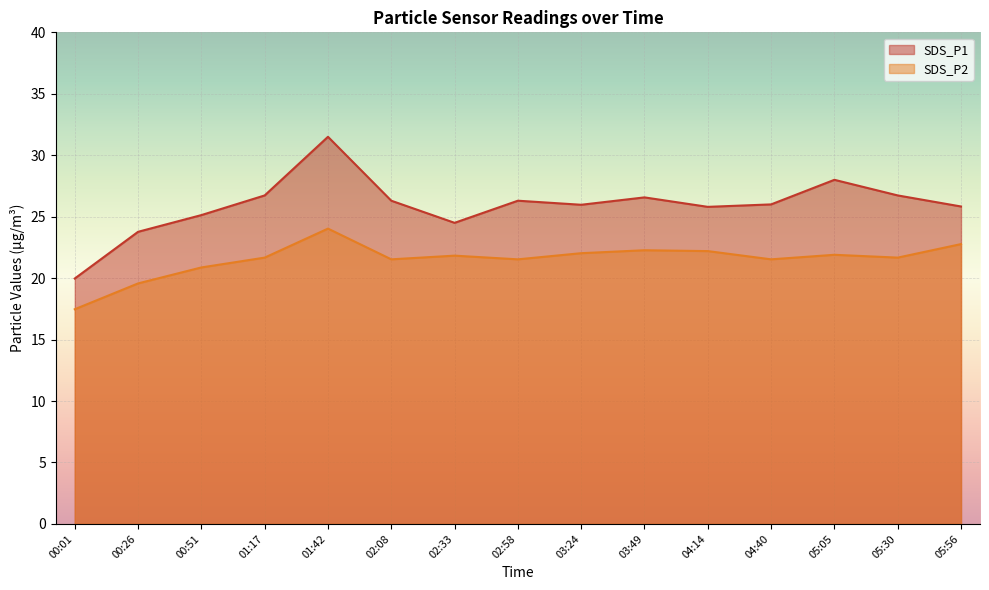

What position from the left is 00:51?

3